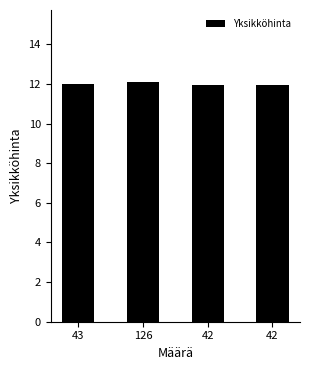

How many bars are there in total?

4